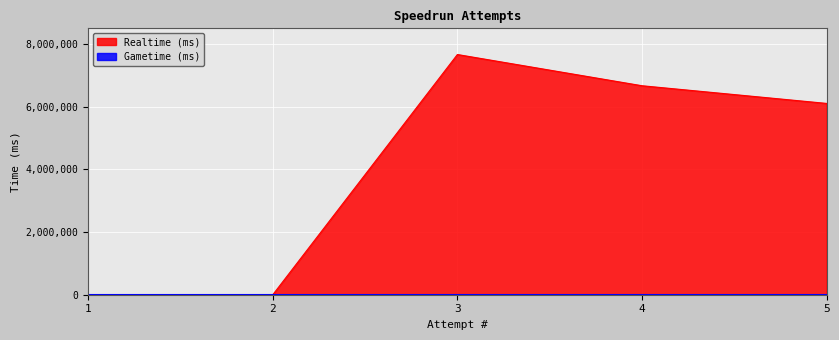

True or false: the data has more than 1 interior local peaks.

False